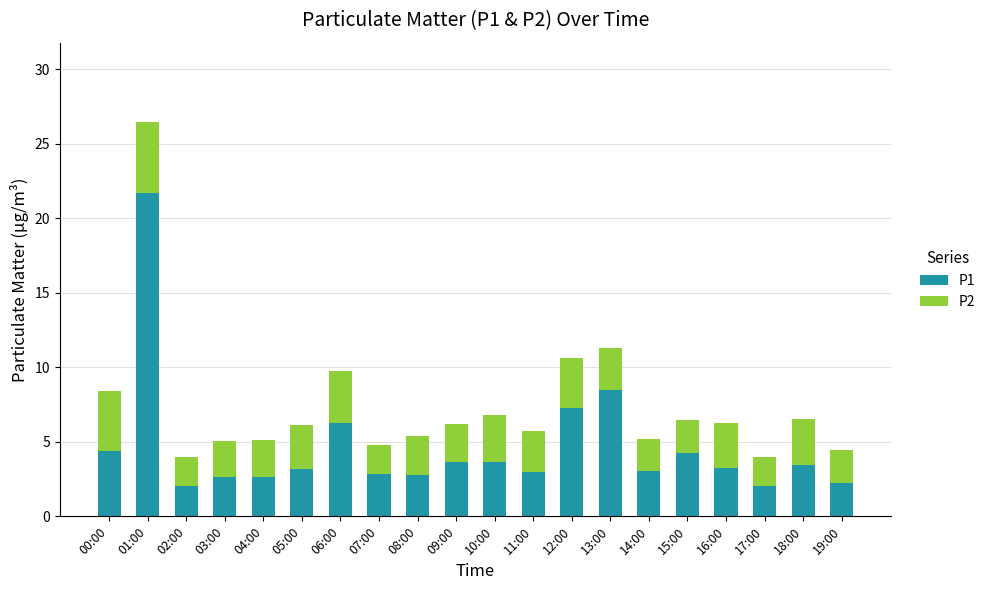

What is the approximate value of P1 at 15:00?

4.2